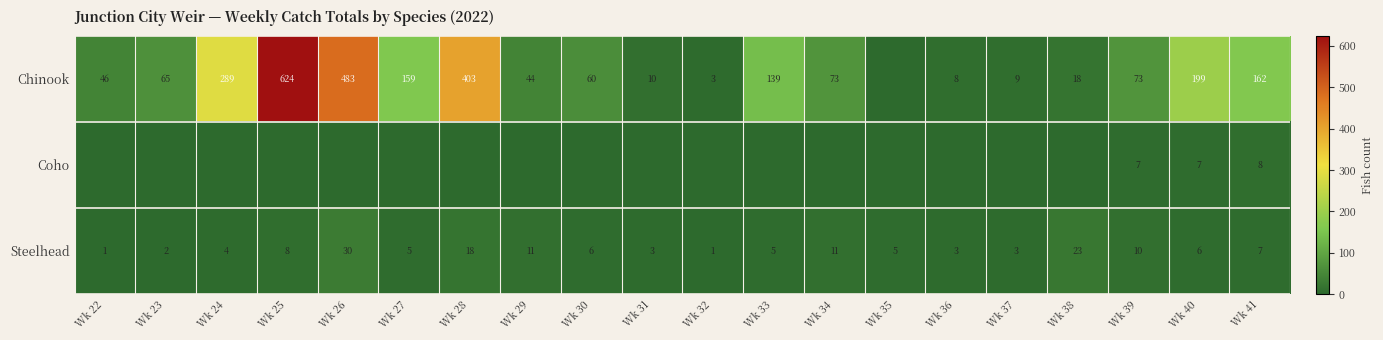

Between Wk 38 and Wk 30, which is larger?

Wk 30